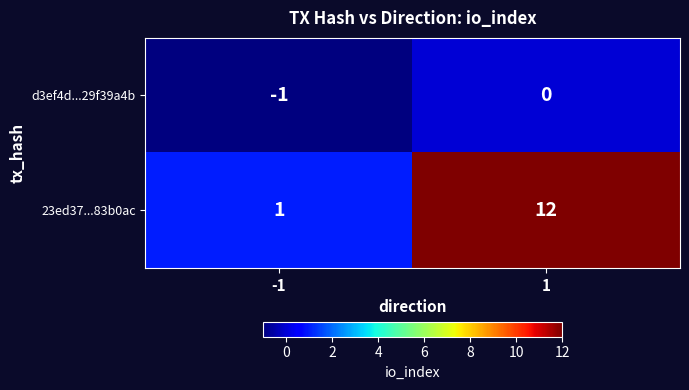

Count the number of data series in this chart.

2